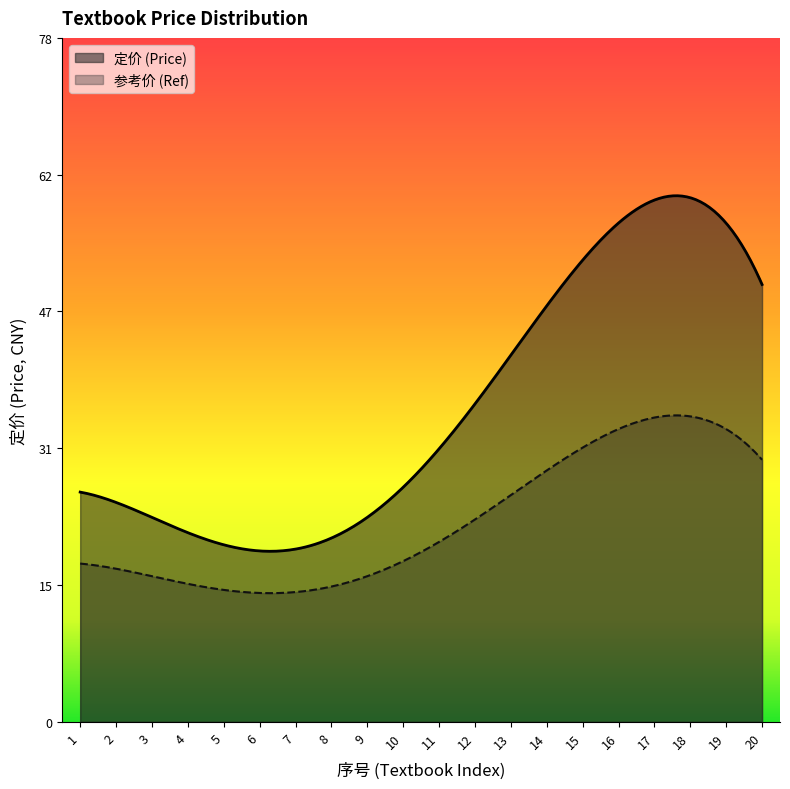

Rank the series by their maximum value, from lowest to highest.

参考价 (Ref), 定价 (Price)